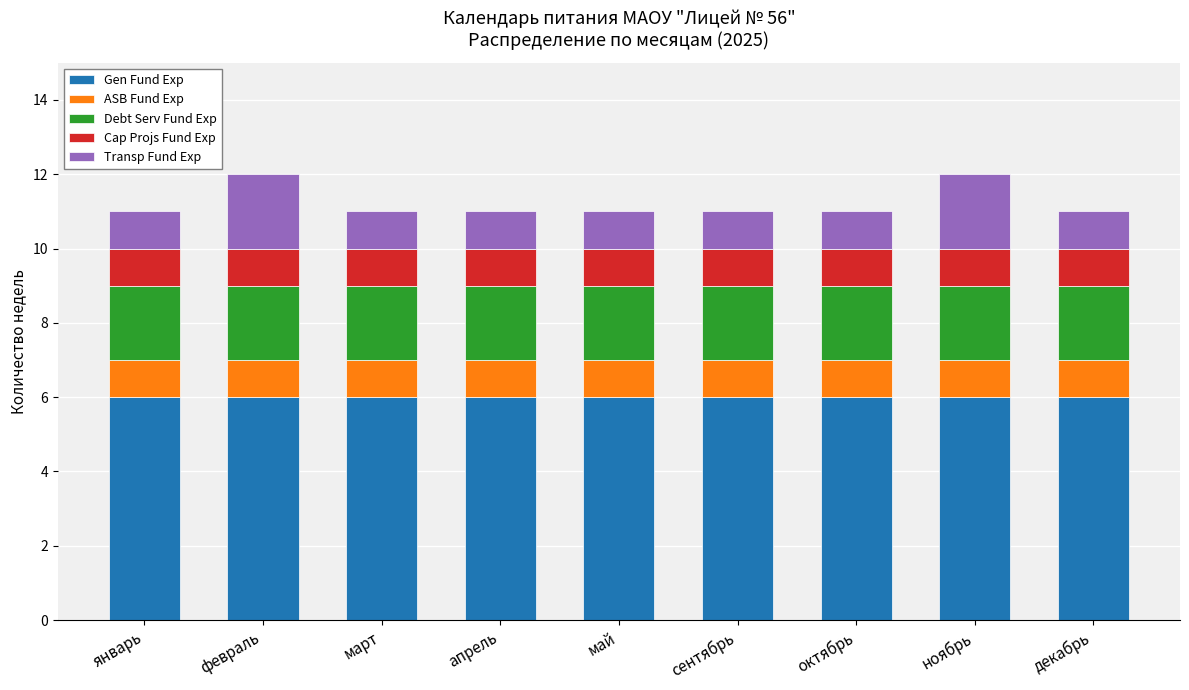

What are all the series names shown in the legend?

Gen Fund Exp, ASB Fund Exp, Debt Serv Fund Exp, Cap Projs Fund Exp, Transp Fund Exp